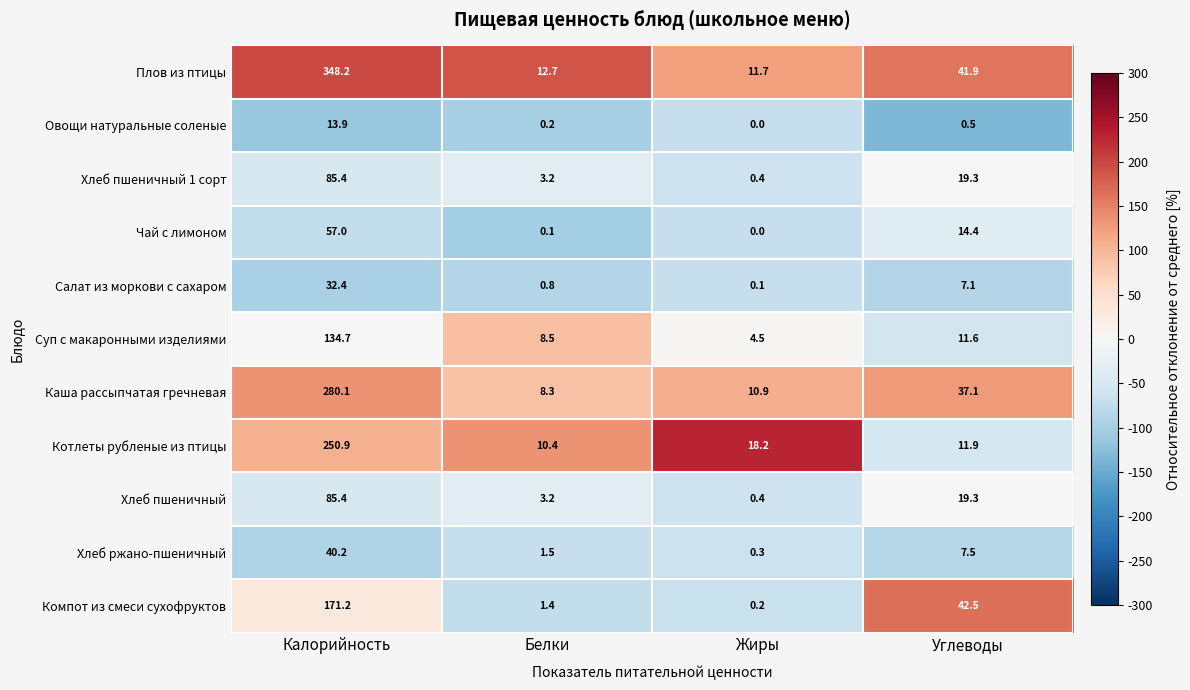

Which series has the widest spread of values?

Плов из птицы